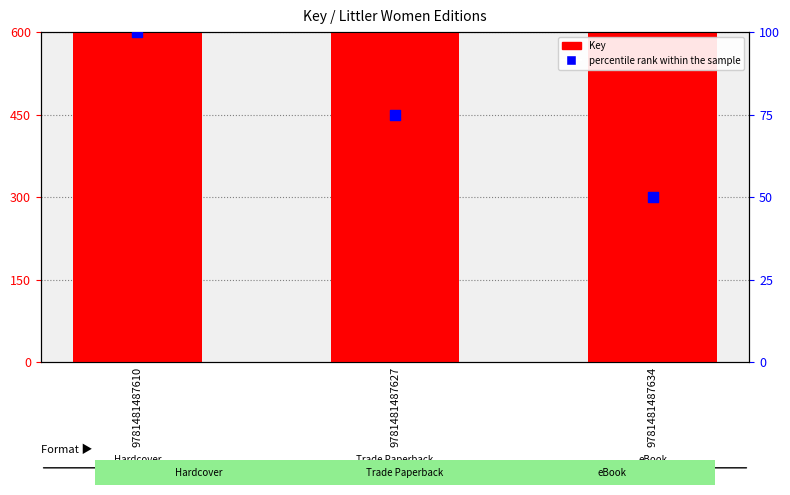

Which series has the largest total across all categories?

Key